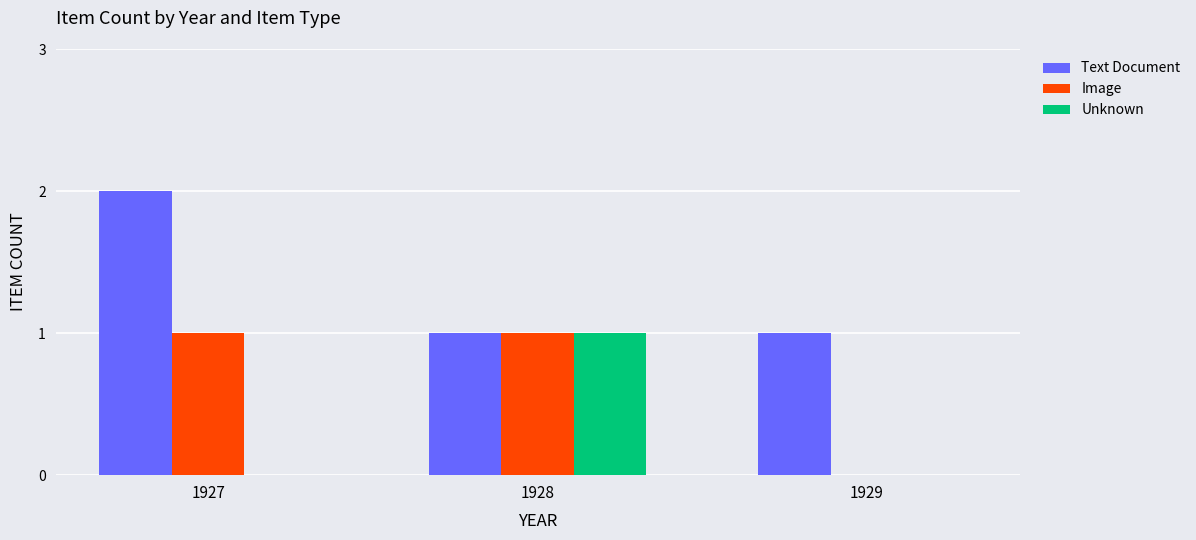

Which label corresponds to the largest value in the chart?

1927